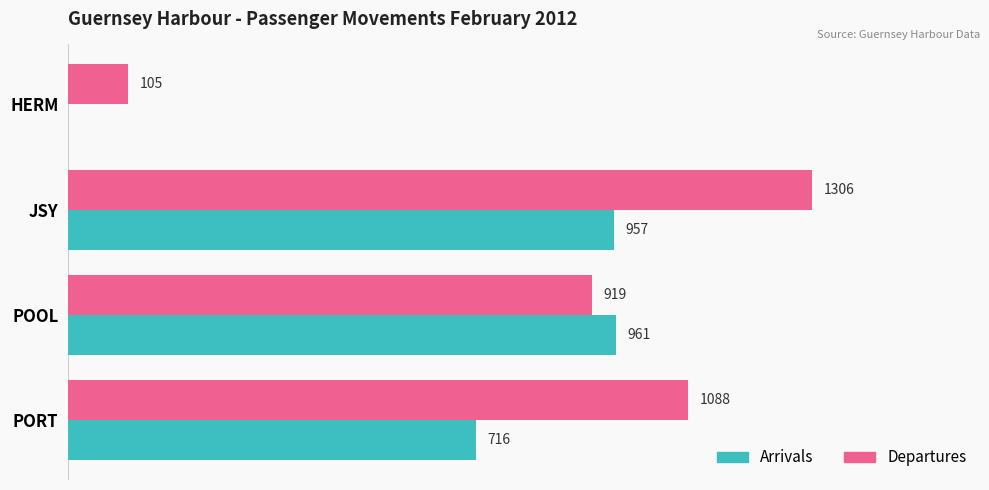

At which label is Arrivals closest to 480?

PORT